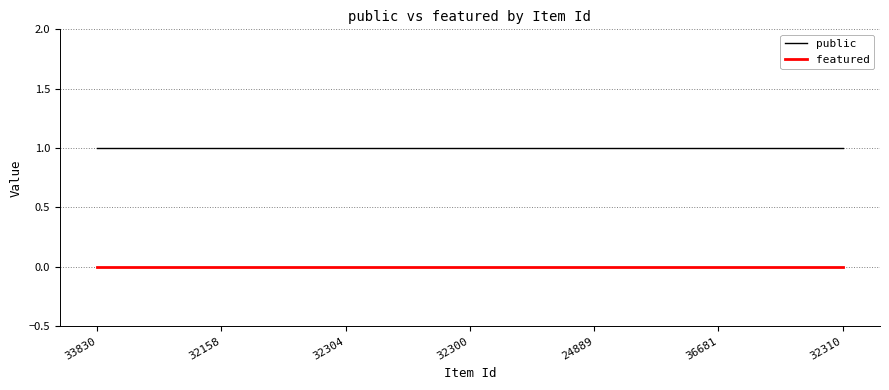

Which series has the largest total across all categories?

public